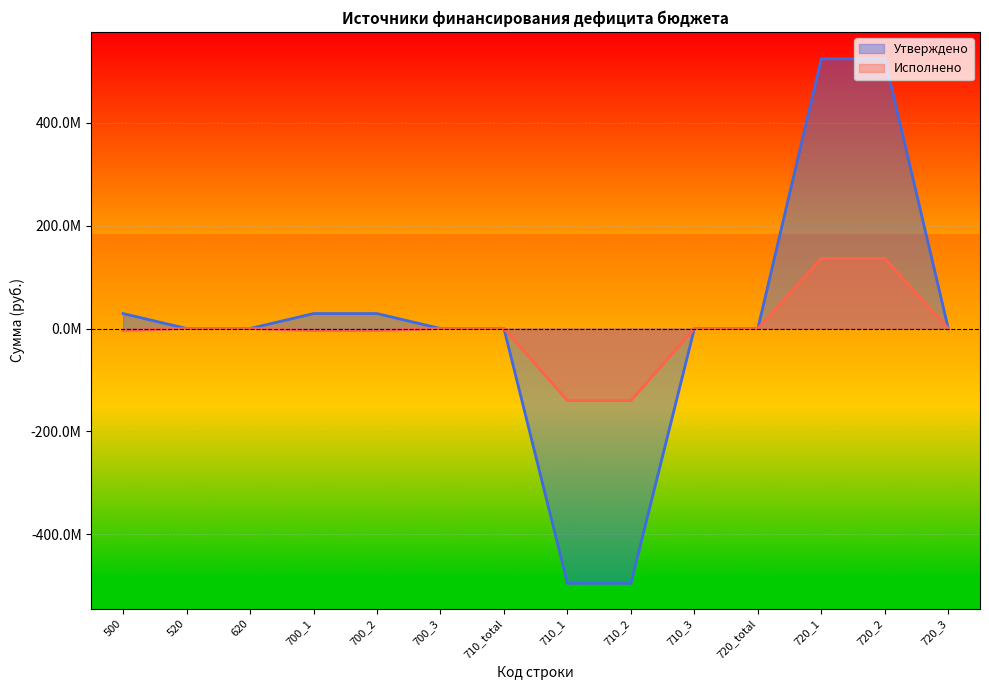

What value does the Исполнено series have at 710_2?

-140031037.4